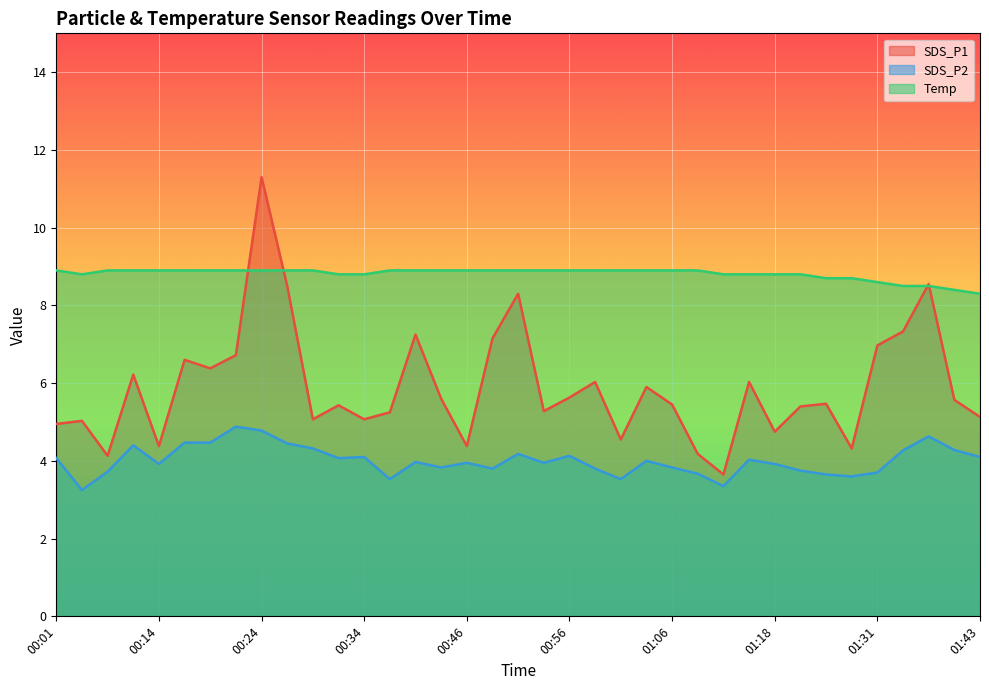

Rank the series by their average value, from highest to lowest.

Temp, SDS_P1, SDS_P2